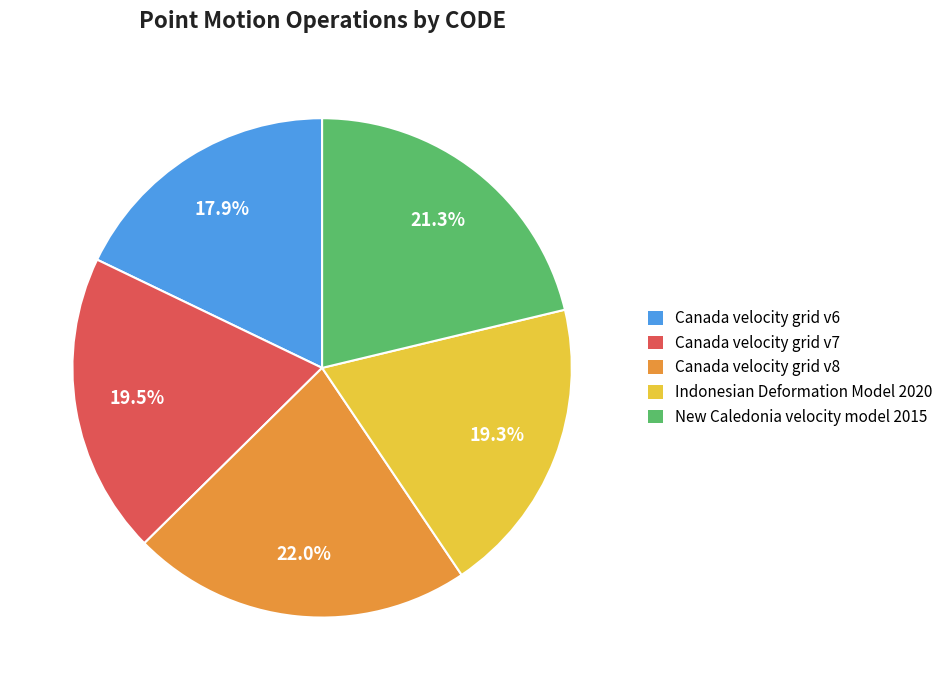

To the nearest percent, what is the combined percentage of Canada velocity grid v6 and New Caledonia velocity model 2015?

39%